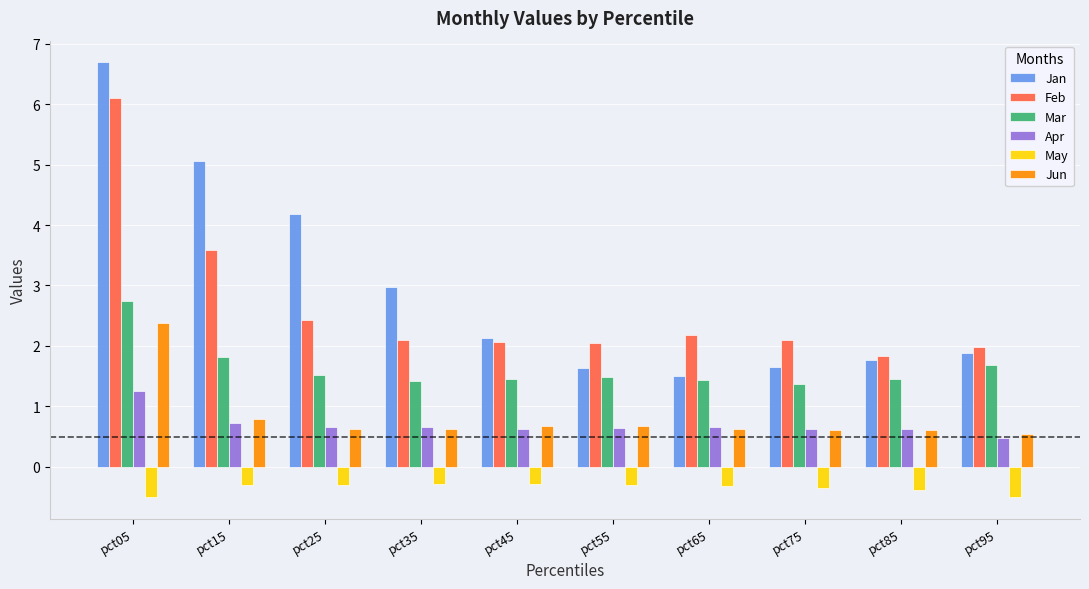

Which series has the widest spread of values?

Jan